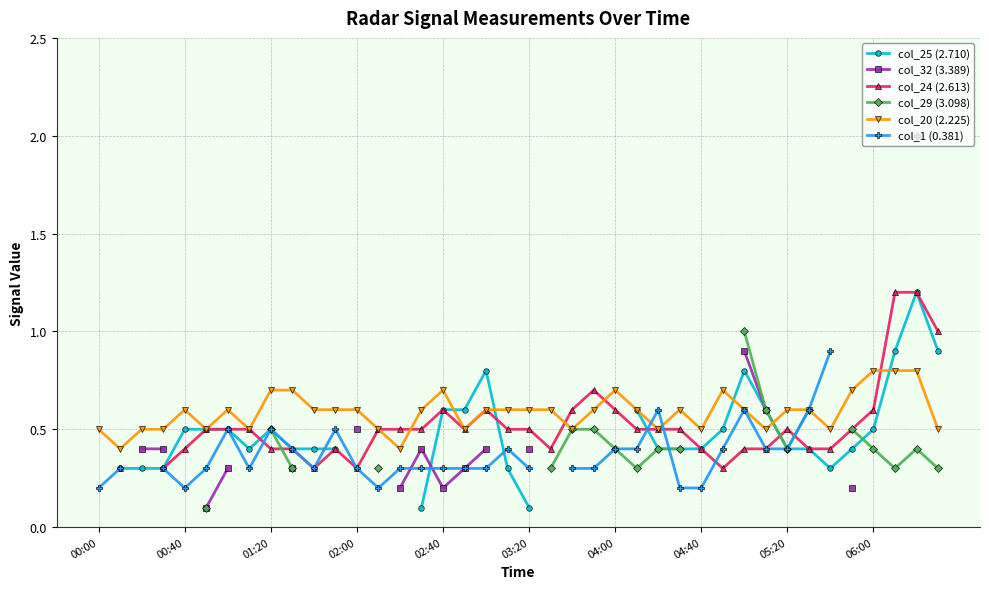

True or false: col_20 (2.225) has more than 1 points higher than both neighbors.

True